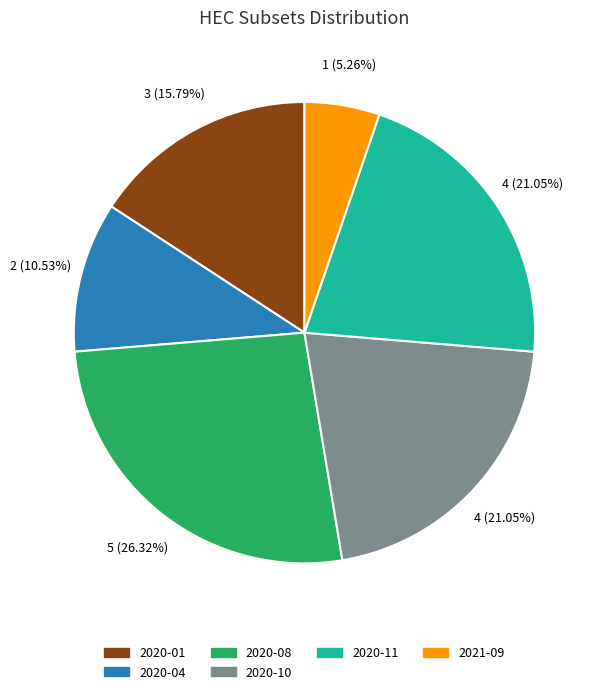

Does any single category account for the majority?

No